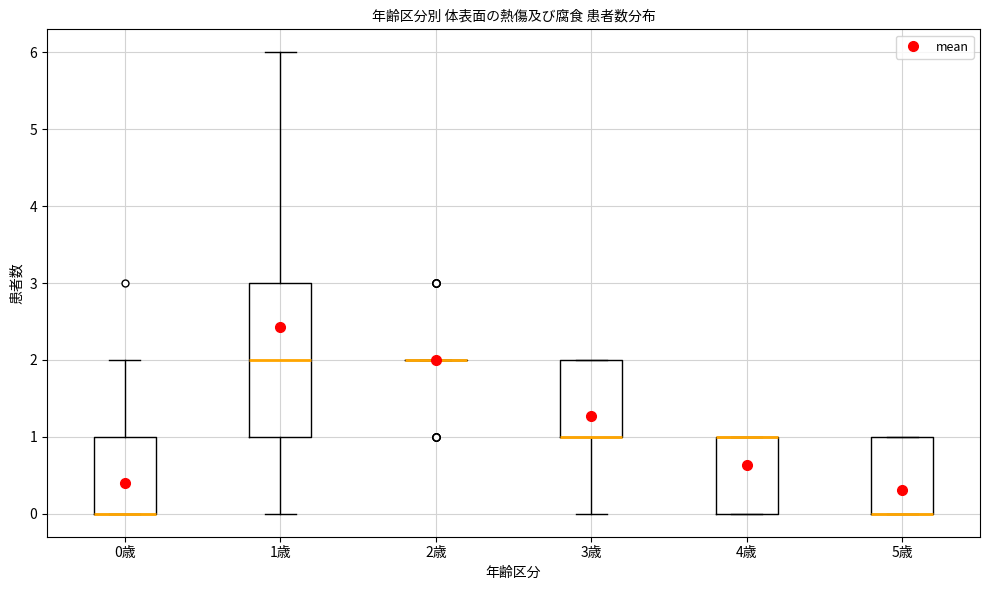

Reading left to right, read every box against the y-axis: the position of its median line, the range the box covers, and the ends of its whiskers. The values are not printed on the chart, so give them approximately, as read against the axis.

0歳: median 0 (drawn on the box's lower edge), box 0 to 1, whiskers 0 to 2
1歳: median 2, box 1 to 3, whiskers 0 to 6
2歳: box collapsed to a line at 2, whiskers 2 to 2
3歳: median 1 (drawn on the box's lower edge), box 1 to 2, whiskers 0 to 2
4歳: median 1 (drawn on the box's upper edge), box 0 to 1, whiskers 0 to 1
5歳: median 0 (drawn on the box's lower edge), box 0 to 1, whiskers 0 to 1